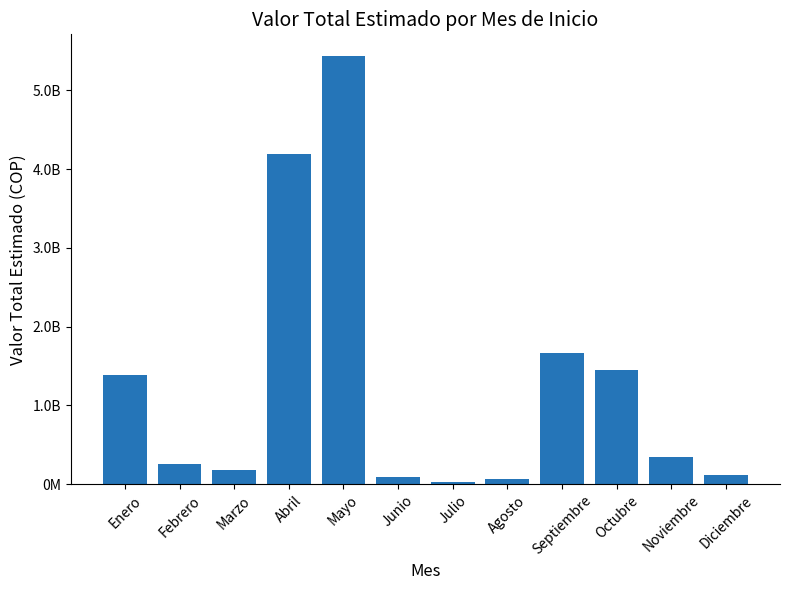

Reading left to right, list all the values displayed in this chart.

Enero=1380765025	Febrero=250000000	Marzo=180000000	Abril=4197691500	Mayo=5441266352	Junio=83745452	Julio=25703313	Agosto=60000000	Septiembre=1667422264	Octubre=1447678212	Noviembre=349774123	Diciembre=120000000